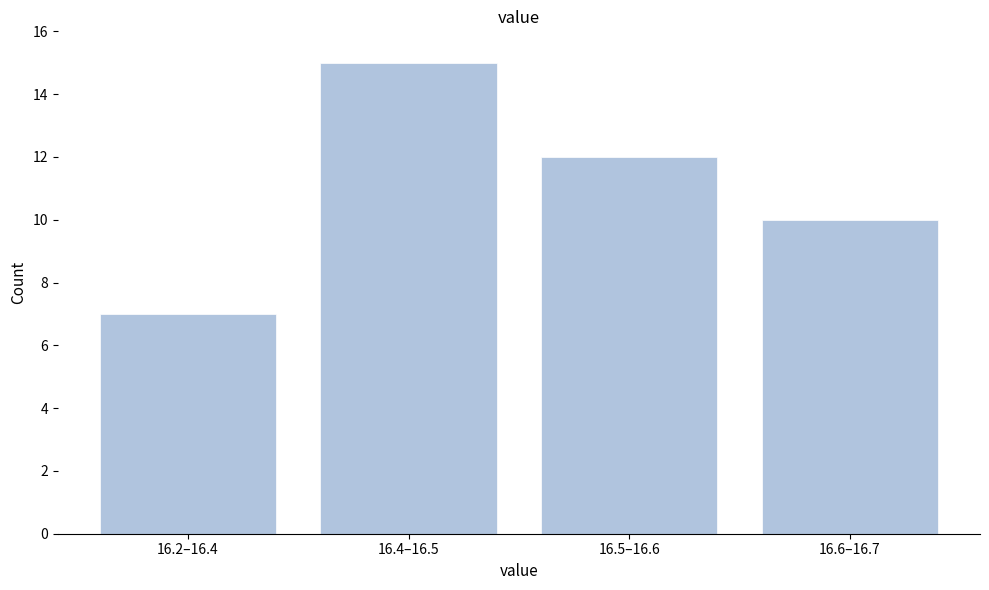

Reading right to left, transcribe all the data shown in this chart.

16.6–16.7=10	16.5–16.6=12	16.4–16.5=15	16.2–16.4=7